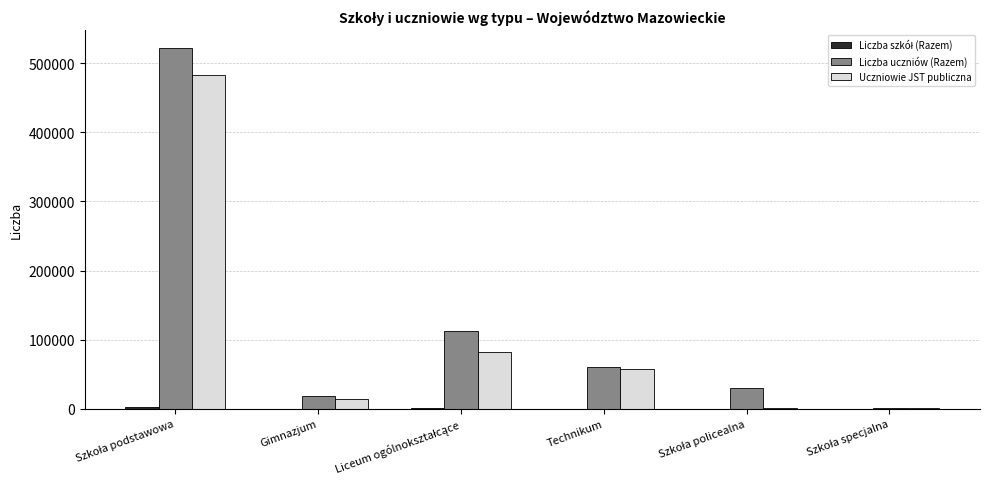

Is it true that Uczniowie JST publiczna equals 39582 at Technikum?

False